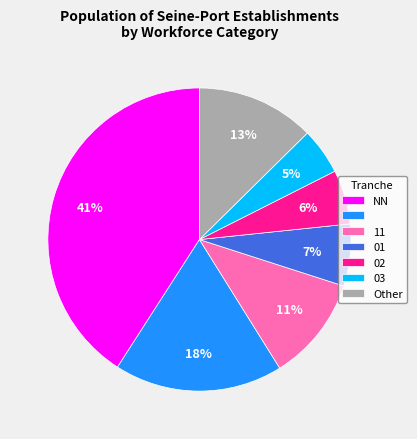

Is there any slice that represents more than half of the pie?

No